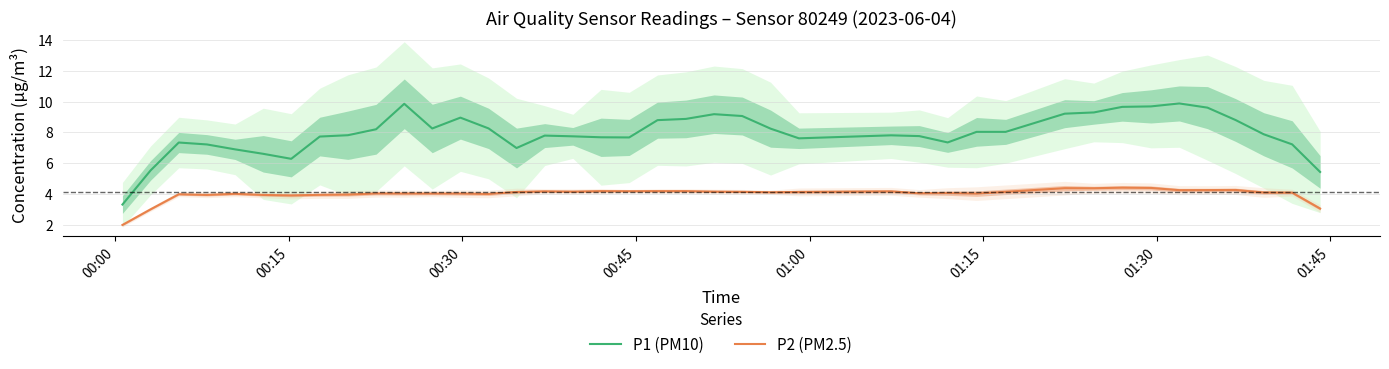

How many lines are shown in the chart?

2